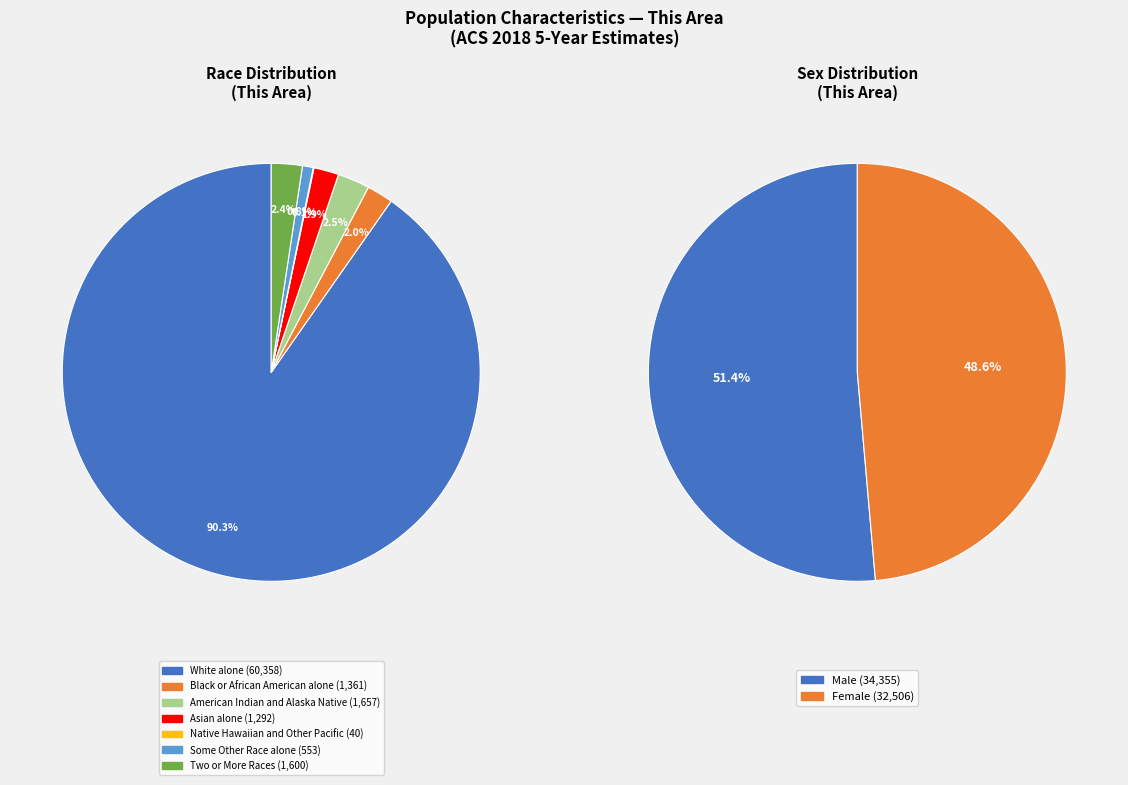

What is the total percentage of Asian alone and Two or More Races?

4.3%